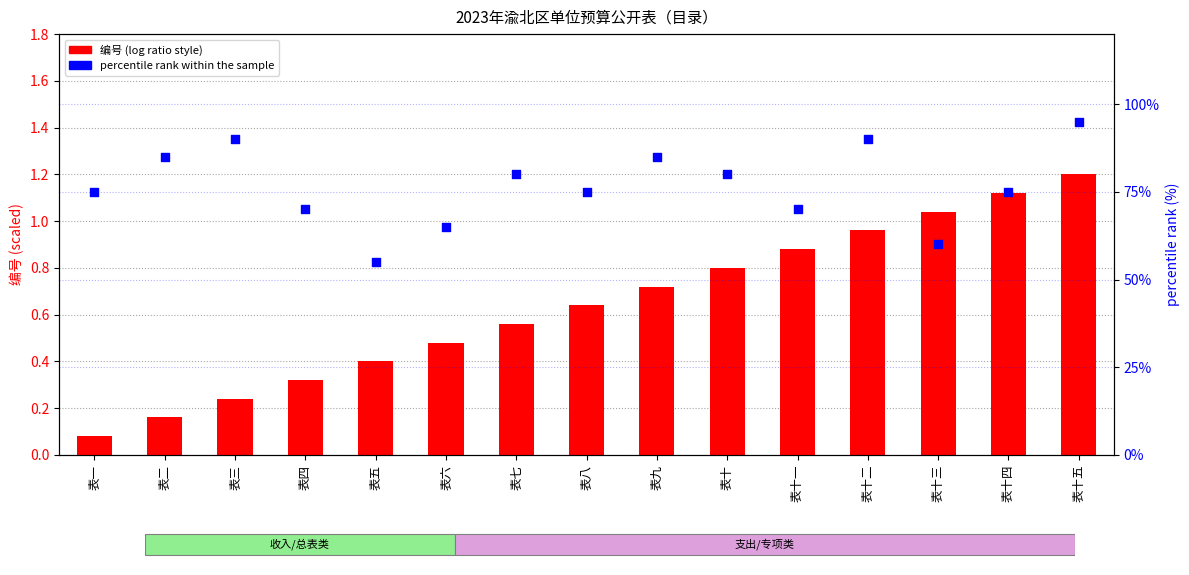

Is the value of percentile rank within the sample at 表十四 greater than the value of 编号 (scaled) at 表八?

Yes